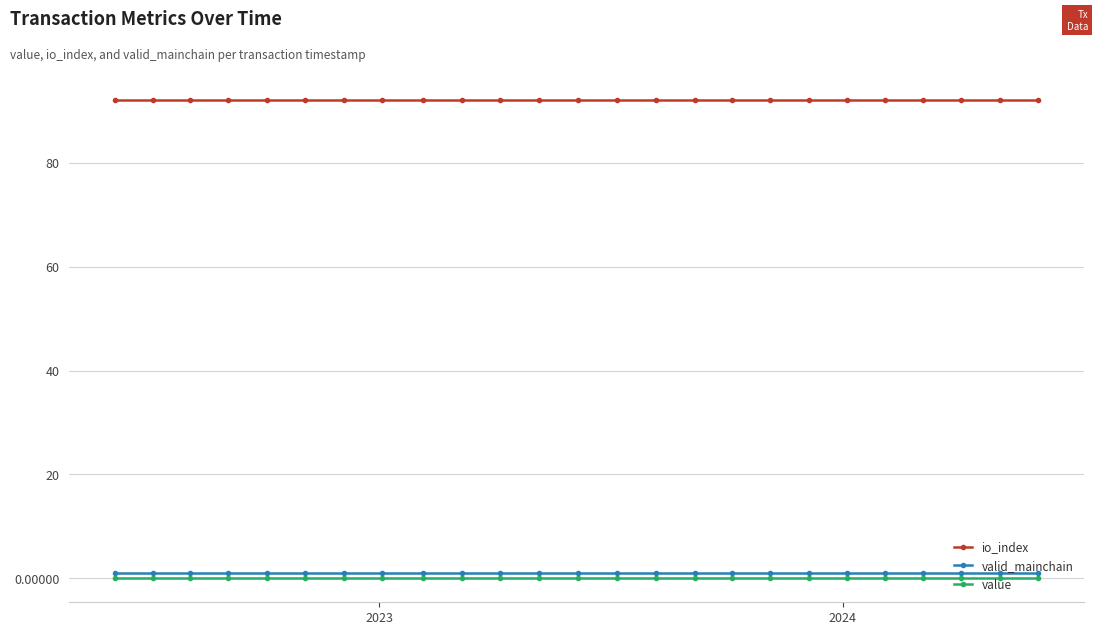

True or false: io_index and value intersect in this chart.

False